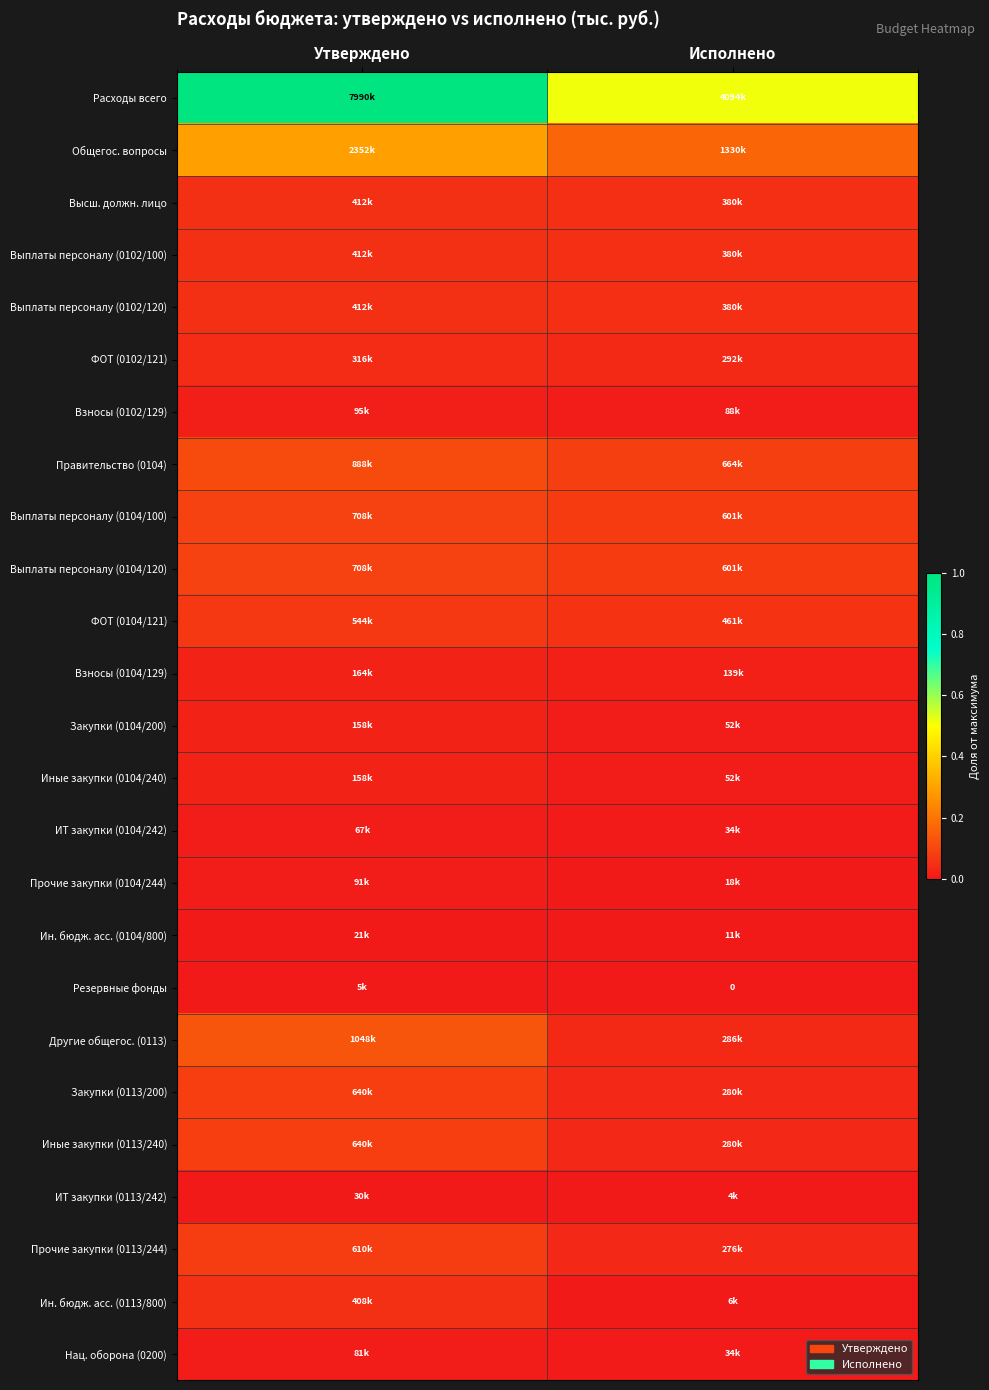

Between Исполнено and Утверждено, which is larger?

Утверждено